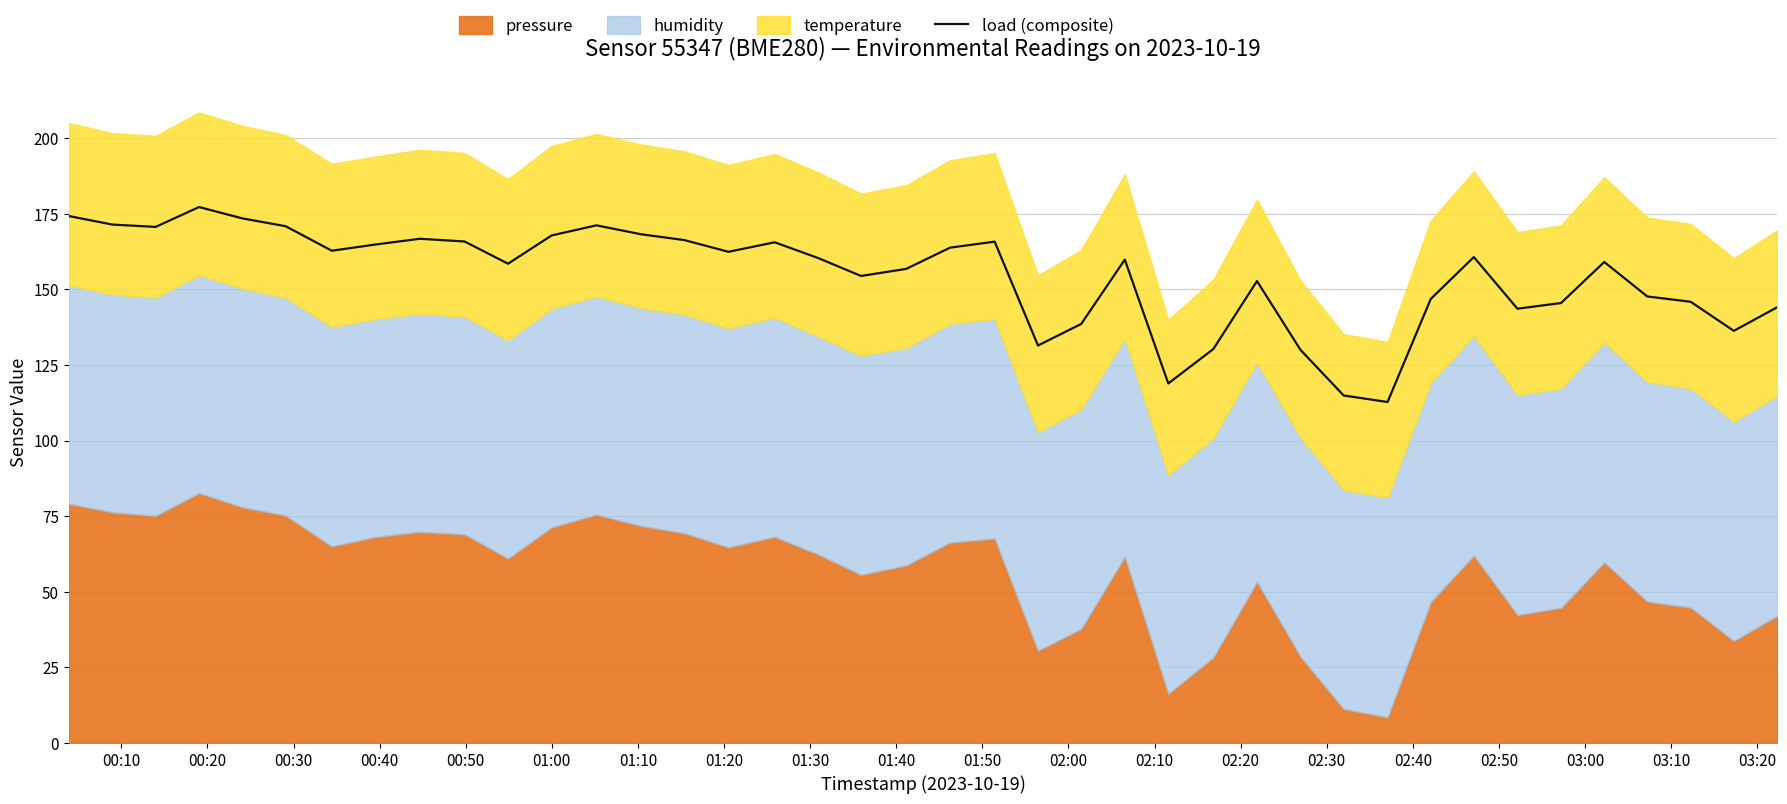

What is the maximum value for load (composite)?

177.3